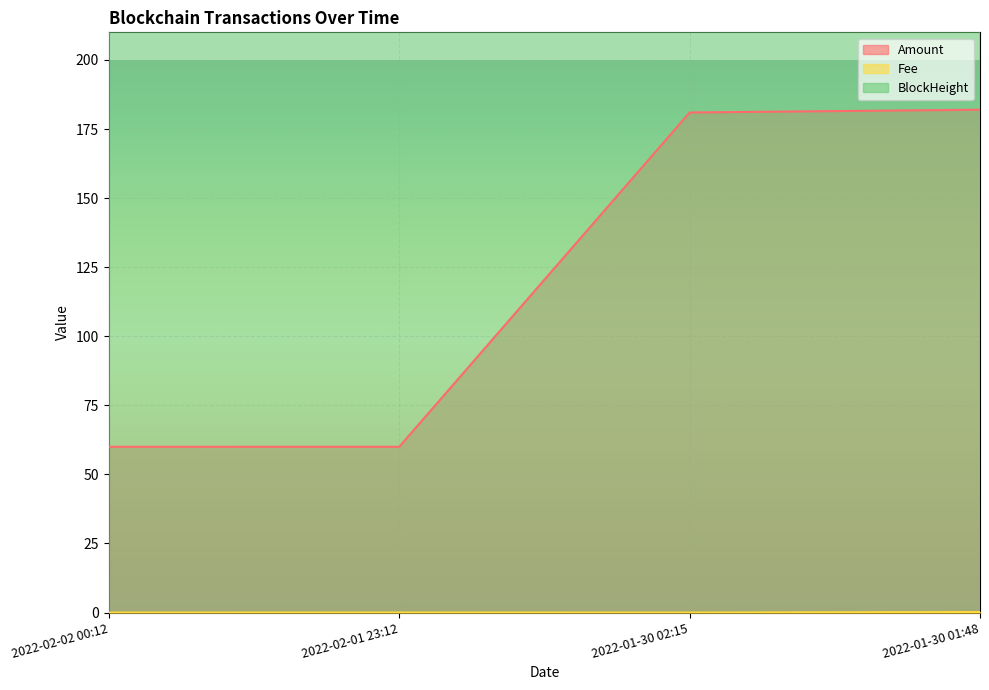

Which has a higher value, 2022-01-30 02:15 or 2022-02-02 00:12?

2022-01-30 02:15